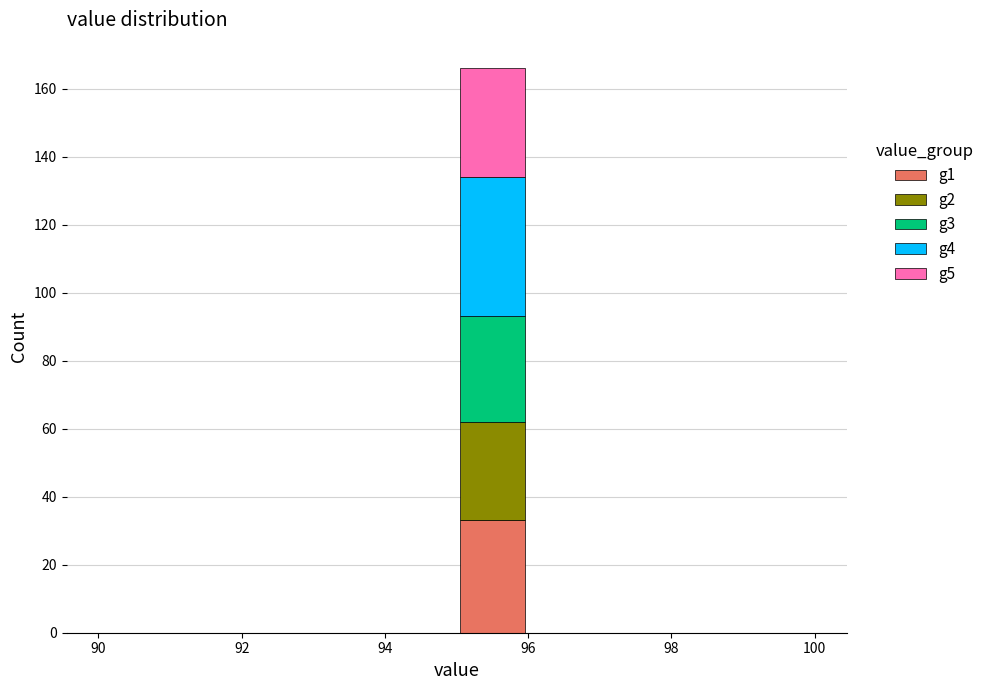

Which range on the x-axis has the tallest stacked bar (by total height)?

95 to 96